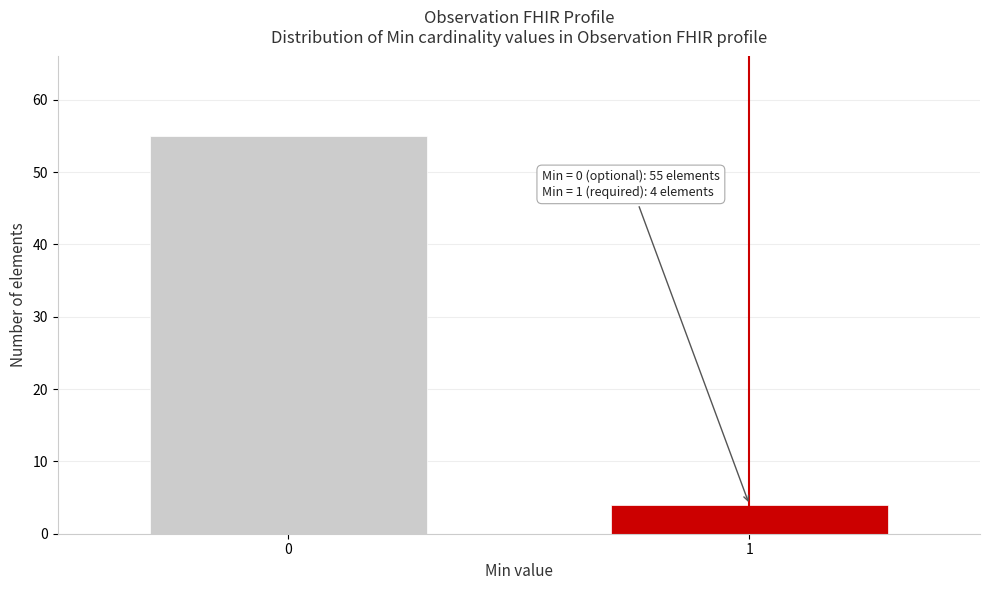

Reading left to right, transcribe all the data shown in this chart.

0=55	1=4